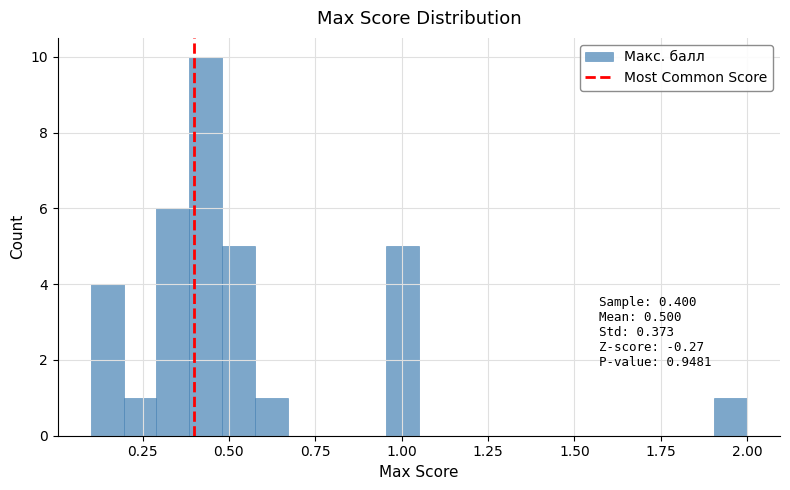

Read against the x-axis, roughly where is the centre of the tallest bar?

0.45